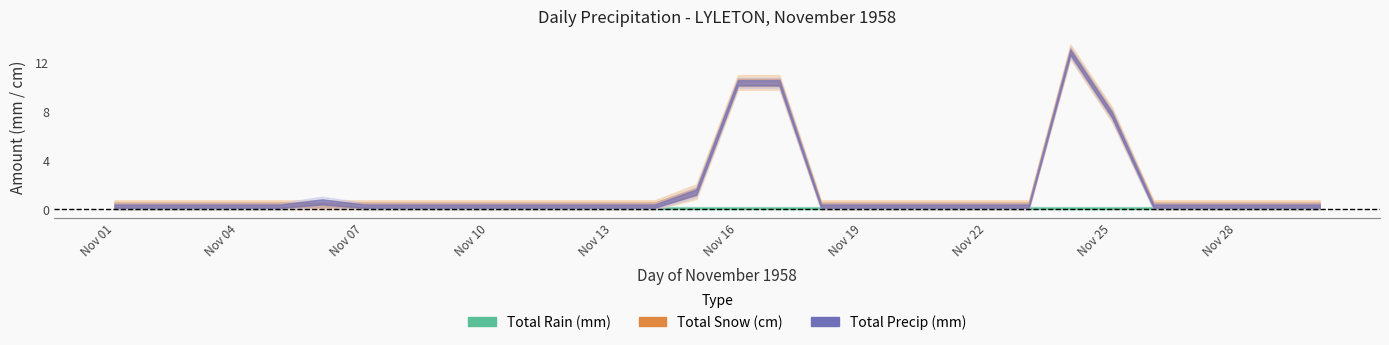

How many distinct data groups are displayed?

3